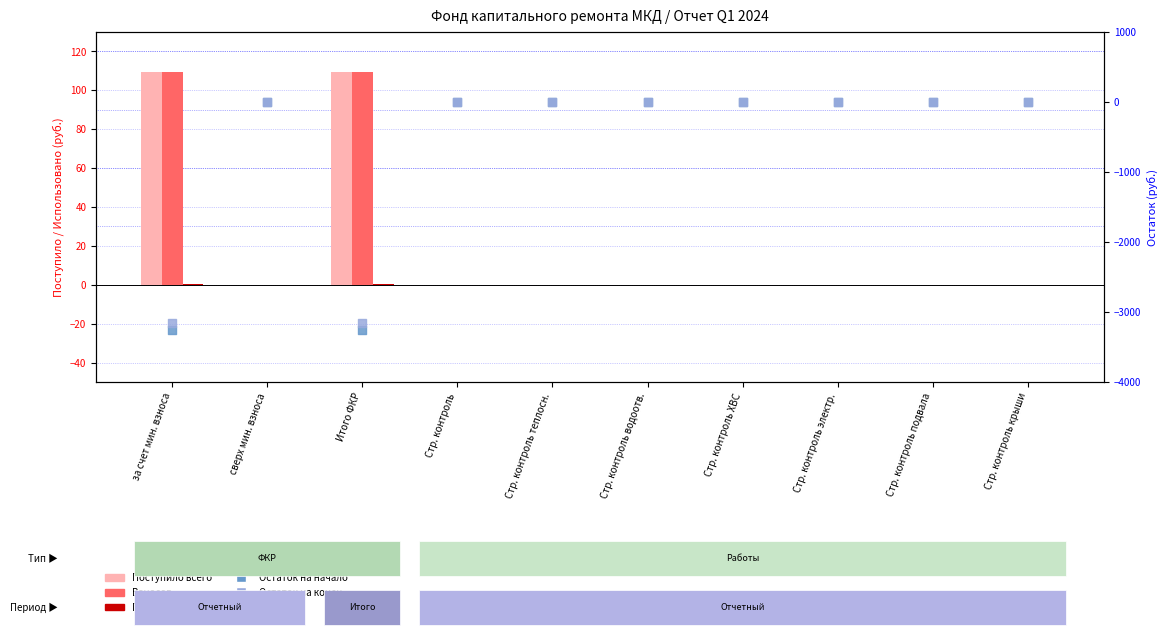

Which series has the widest spread of Y values?

Остаток на начало